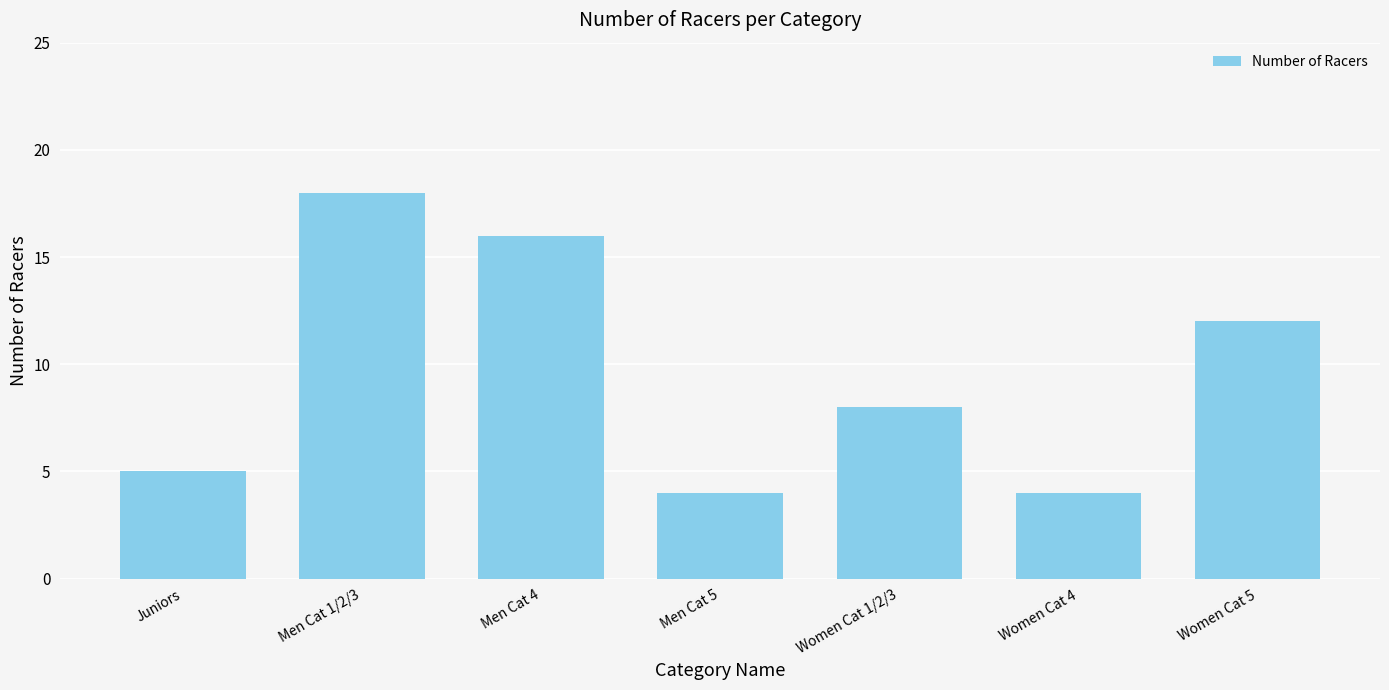

The chart shows a value of 6 at Men Cat 5. True or false?

False